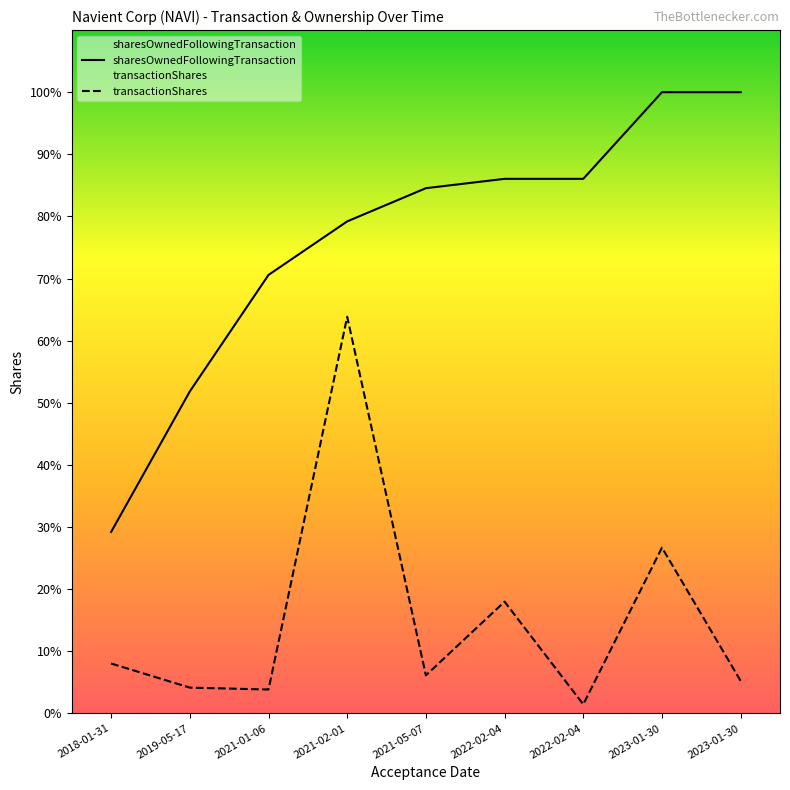

The transactionShares series shows 11351 at 2023-01-30. True or false?

True